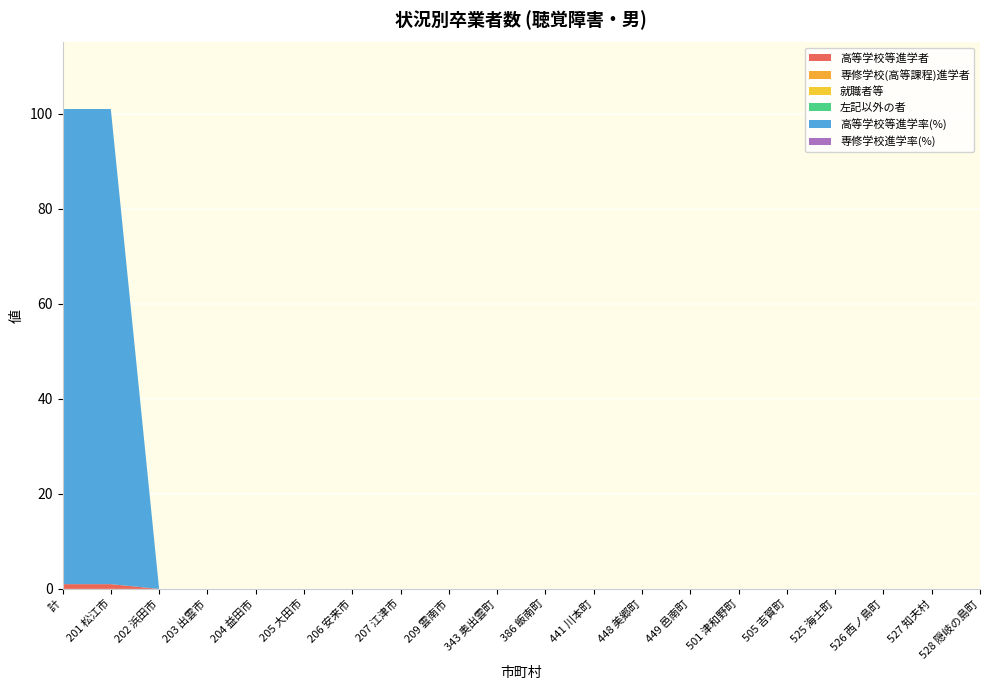

Reading left to right, transcribe all the data shown in this chart.

高等学校等進学者: 1	1	0	0	0	0	0	0	0	0	0	0	0	0	0	0	0	0	0	0
専修学校(高等課程)進学者: 0	0	0	0	0	0	0	0	0	0	0	0	0	0	0	0	0	0	0	0
就職者等: 0	0	0	0	0	0	0	0	0	0	0	0	0	0	0	0	0	0	0	0
左記以外の者: 0	0	0	0	0	0	0	0	0	0	0	0	0	0	0	0	0	0	0	0
高等学校等進学率(%): 100	100	0	0	0	0	0	0	0	0	0	0	0	0	0	0	0	0	0	0
専修学校進学率(%): 0	0	0	0	0	0	0	0	0	0	0	0	0	0	0	0	0	0	0	0